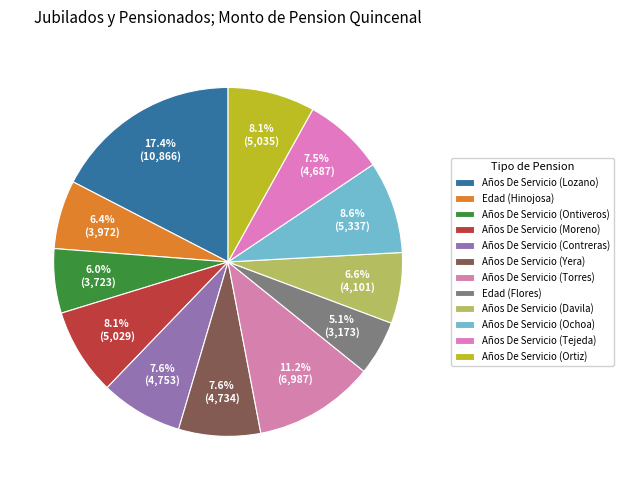

Count the number of slices in the pie.

12